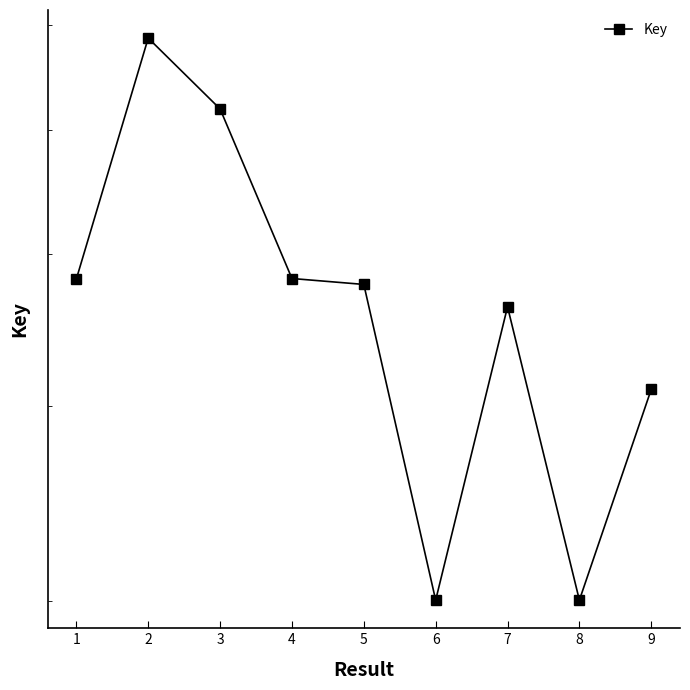

At which category does the data reach its first local peak?

2